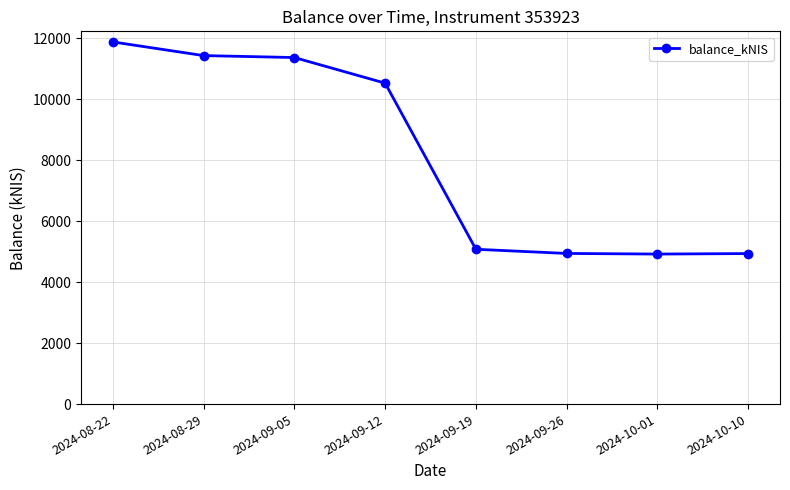

What is the ratio of the value at 2024-10-01 to the value at 2024-09-26?

1.0